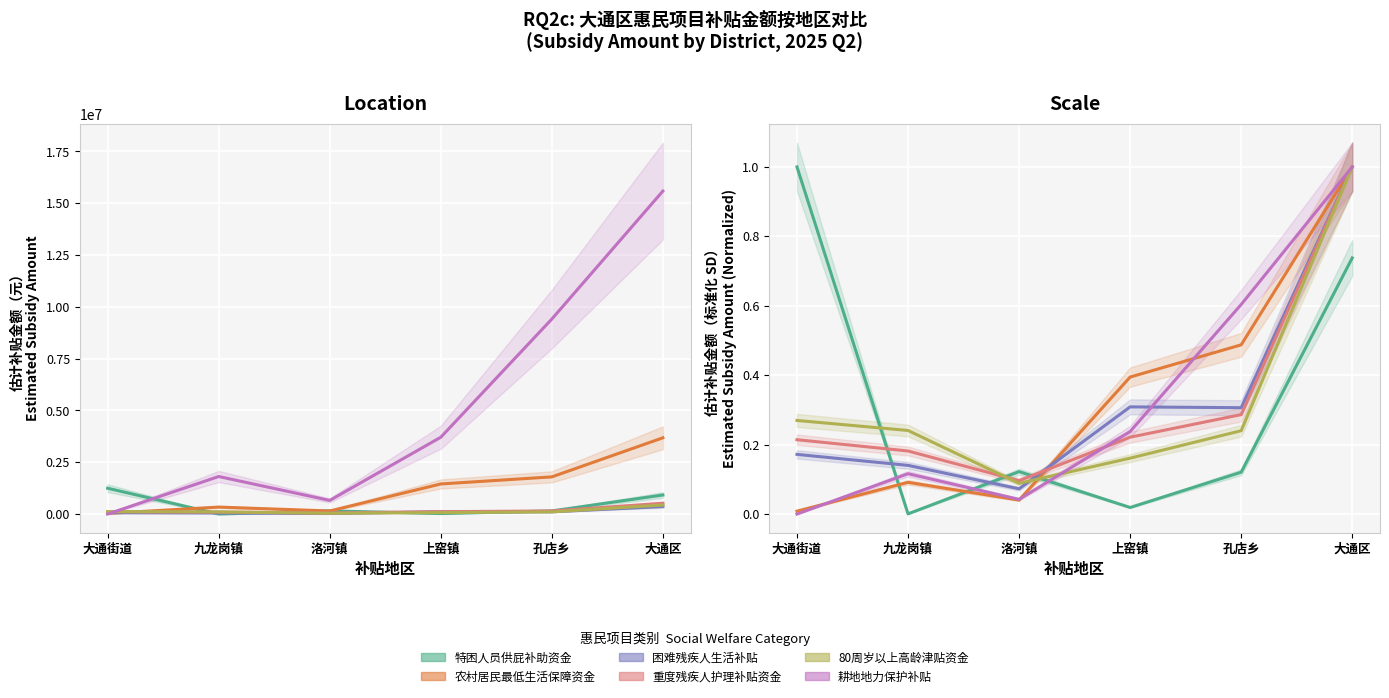

How many interior local valleys does the 特困人员供屁补助资金 series have?

2